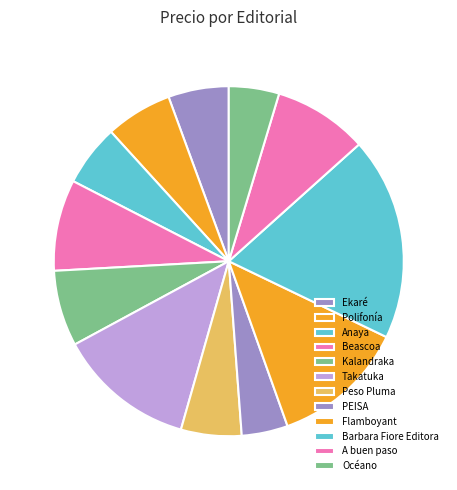

Is the sum of Peso Pluma and Barbara Fiore Editora greater than half?

No